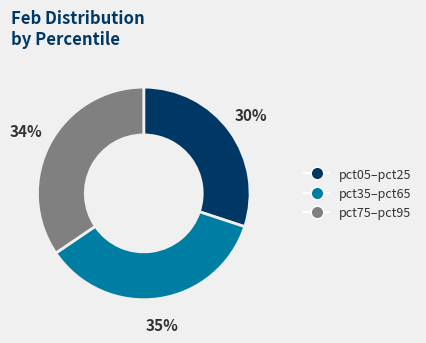

To the nearest percent, what portion does pct75–pct95 represent?

34%